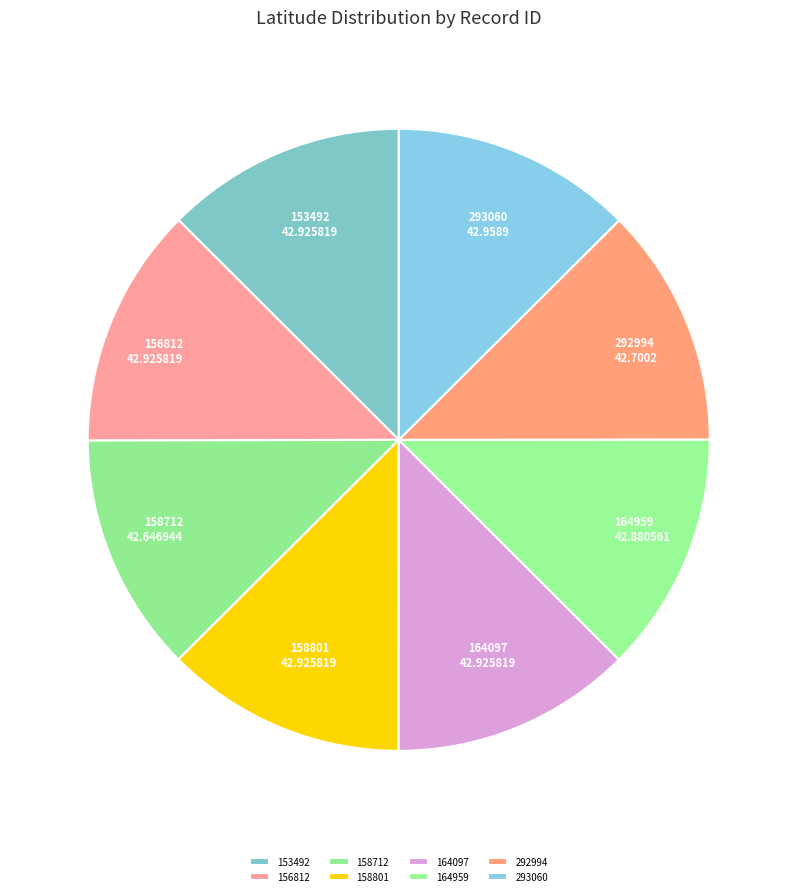

The 158712 slice represents 12% of the pie. True or false?

True